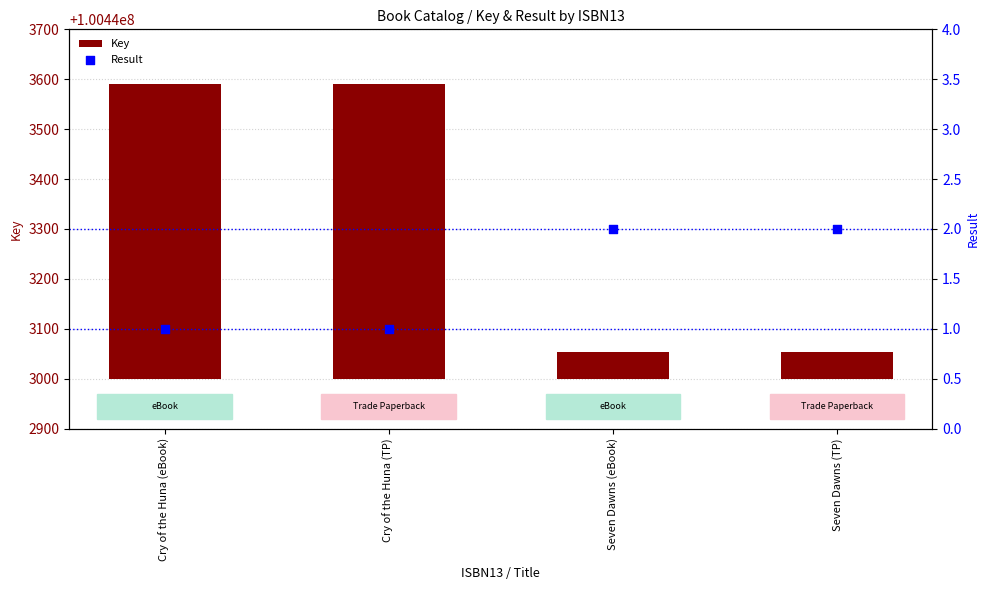

Which series has the largest Y range (max minus min)?

Key